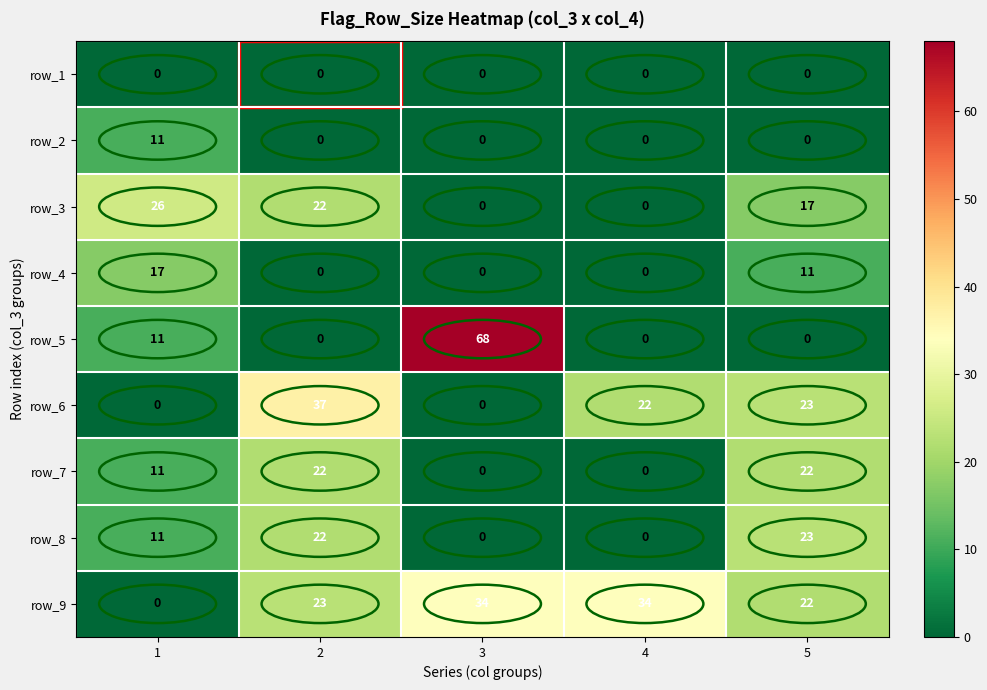

At which category is the sum across all series the highest?

2